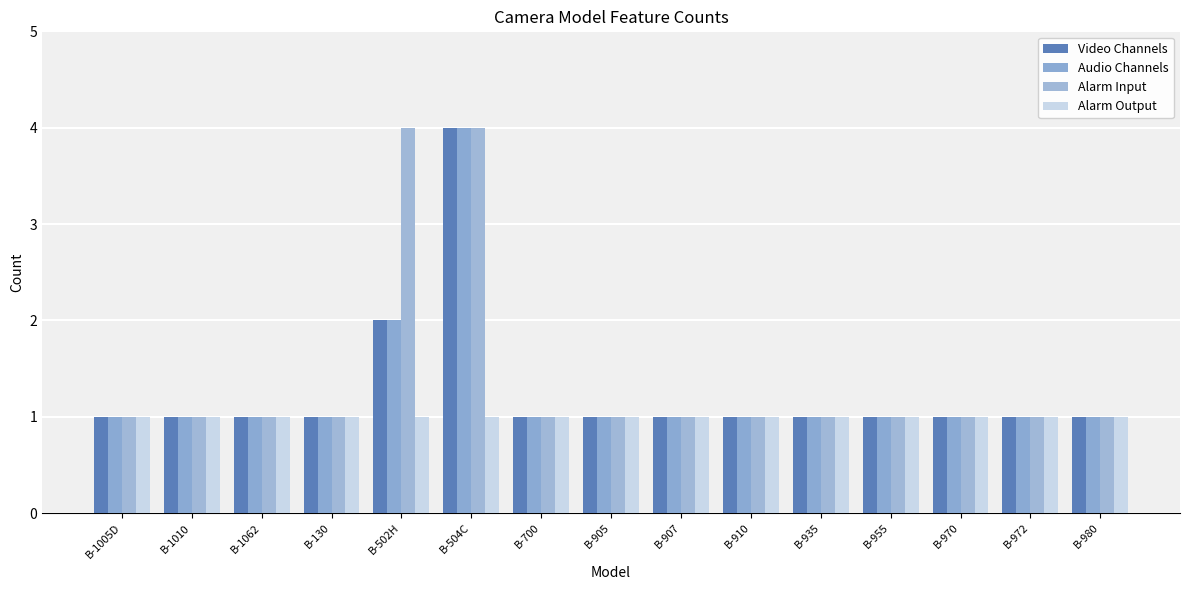

The value of Alarm Output at B-972 is 1. True or false?

True